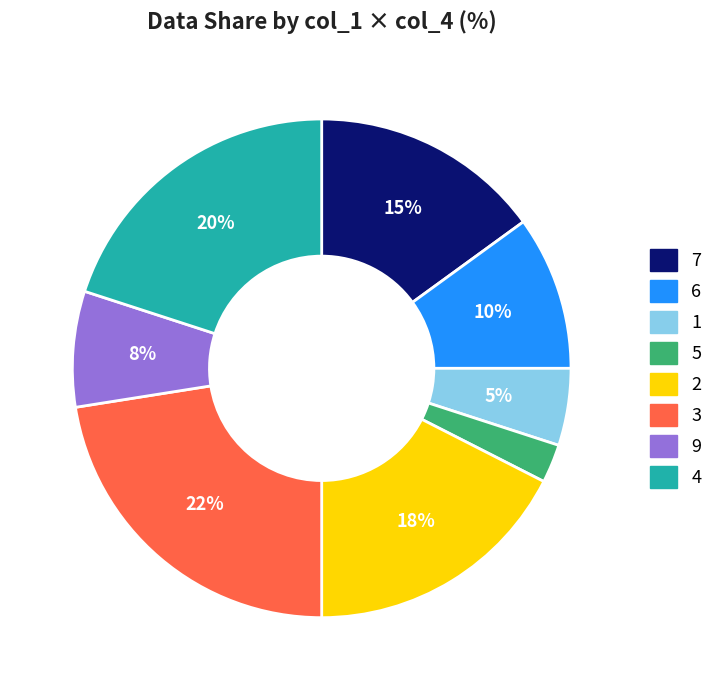

To the nearest percent, what is the difference between the largest and smallest slice percentages?

20%